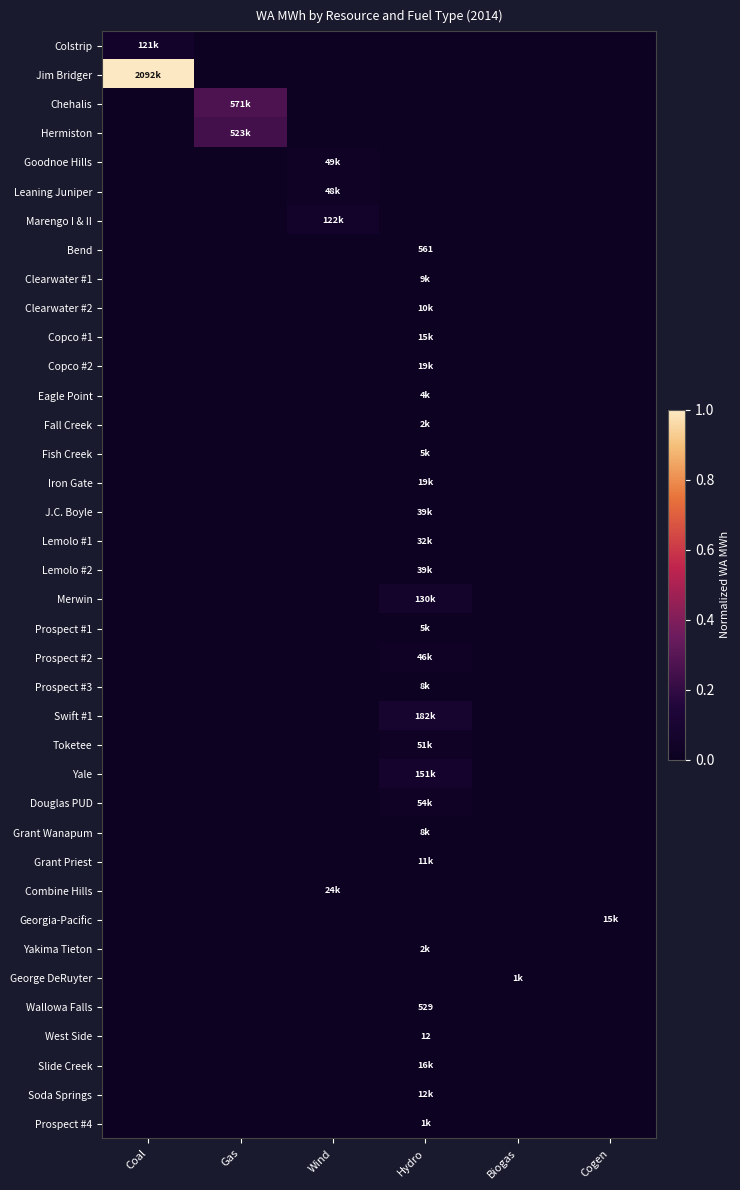

The value of George DeRuyter at Gas is 0.0. True or false?

True